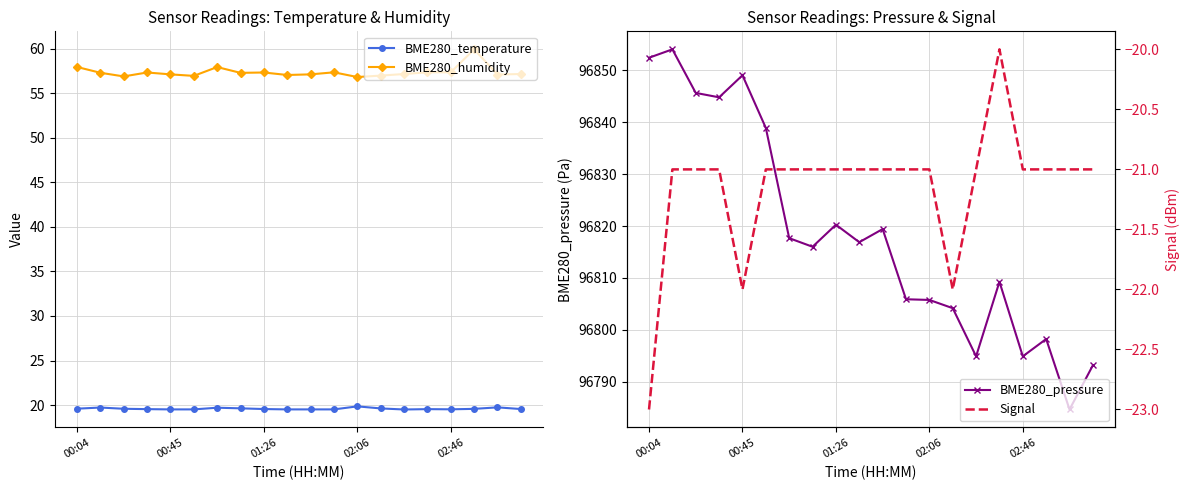

Rank the series at 15 from highest to lowest value.

BME280_pressure, BME280_humidity, BME280_temperature, Signal